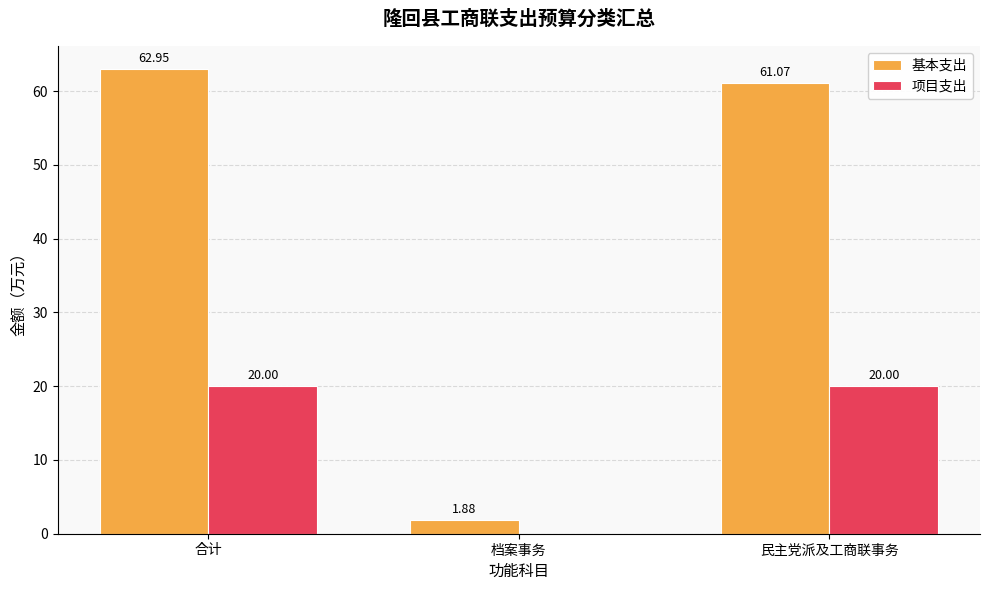

Between 合计 and 档案事务, which series saw the biggest shift?

基本支出